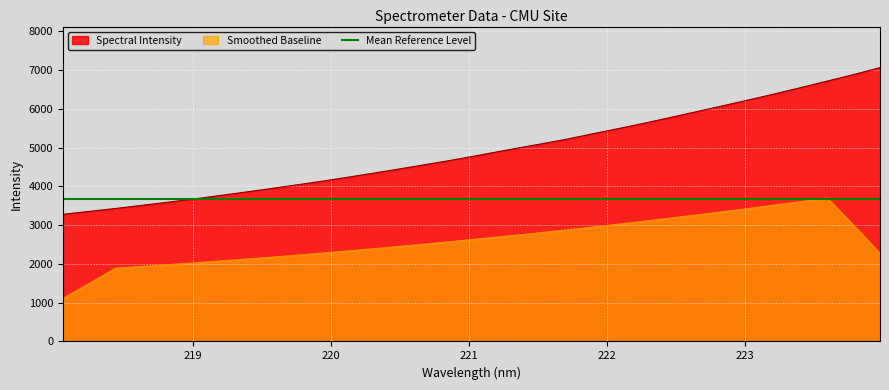

What is the change in value from 219.7801 to 222.0721?

+1430.2